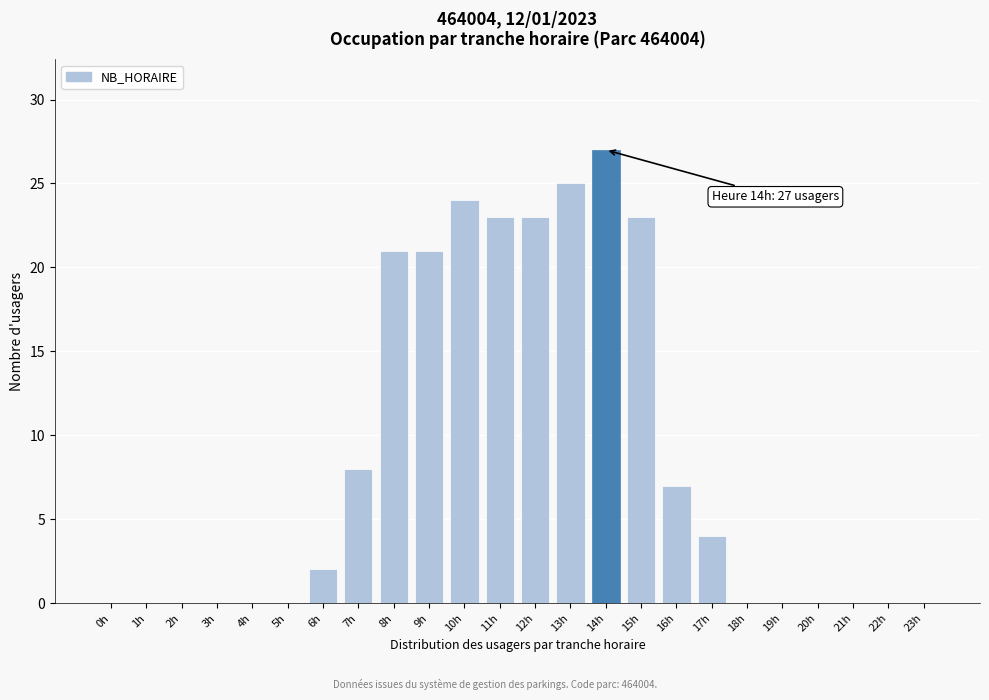

Reading left to right, list all the values displayed in this chart.

0h=0	1h=0	2h=0	3h=0	4h=0	5h=0	6h=2	7h=8	8h=21	9h=21	10h=24	11h=23	12h=23	13h=25	14h=27	15h=23	16h=7	17h=4	18h=0	19h=0	20h=0	21h=0	22h=0	23h=0